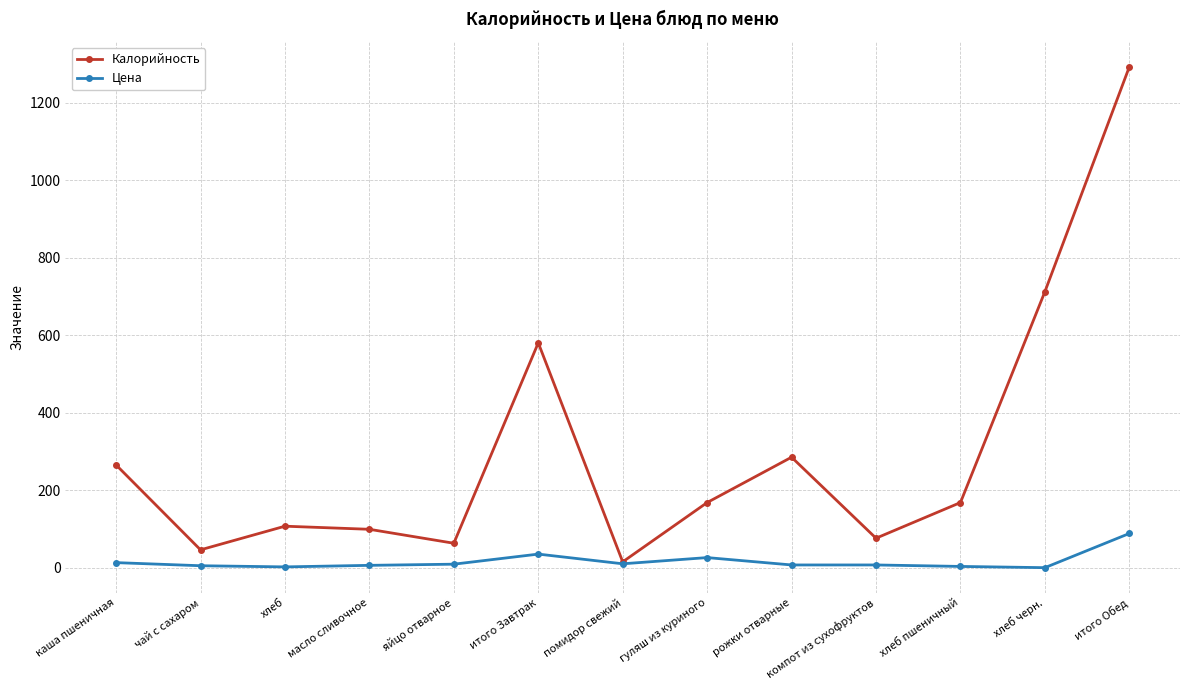

Rank the series by their average value, from lowest to highest.

Цена, Калорийность